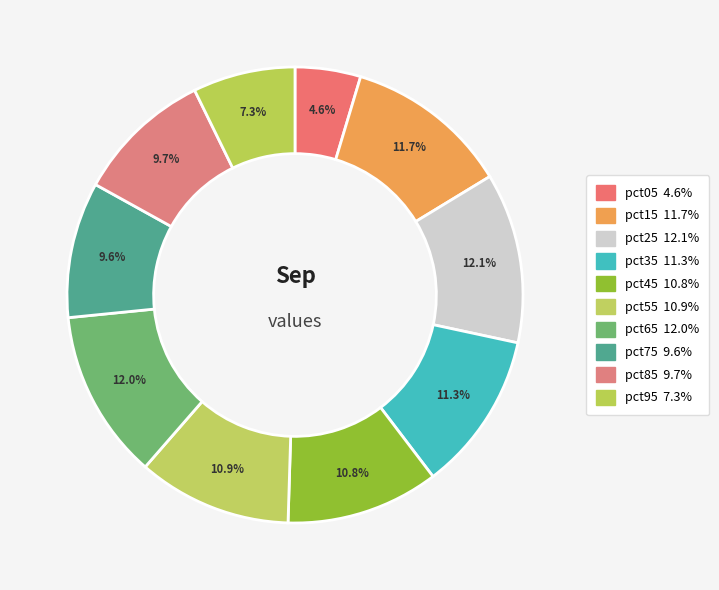

How many slices are in this pie chart?

10